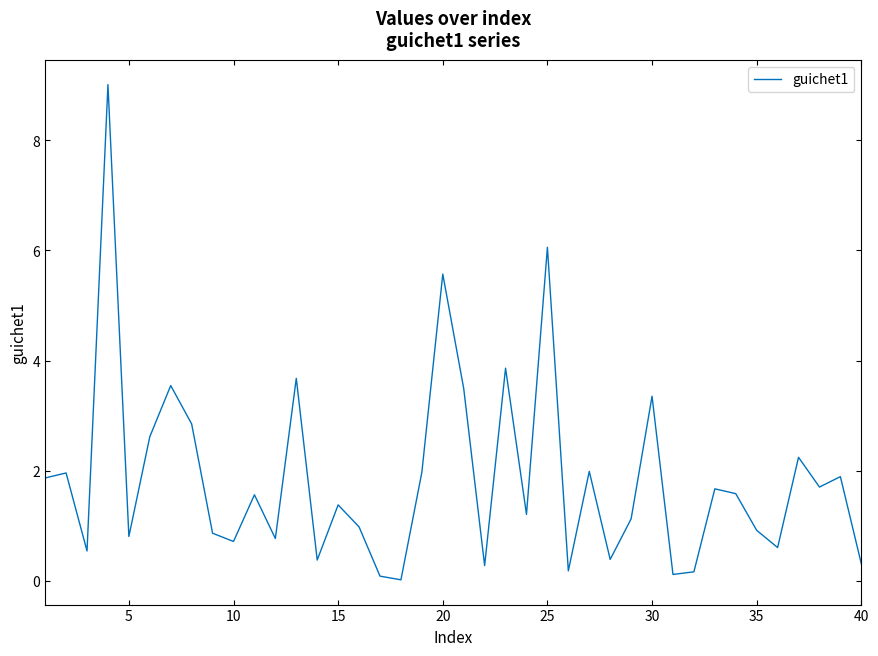

How many categories are shown in the chart?

40